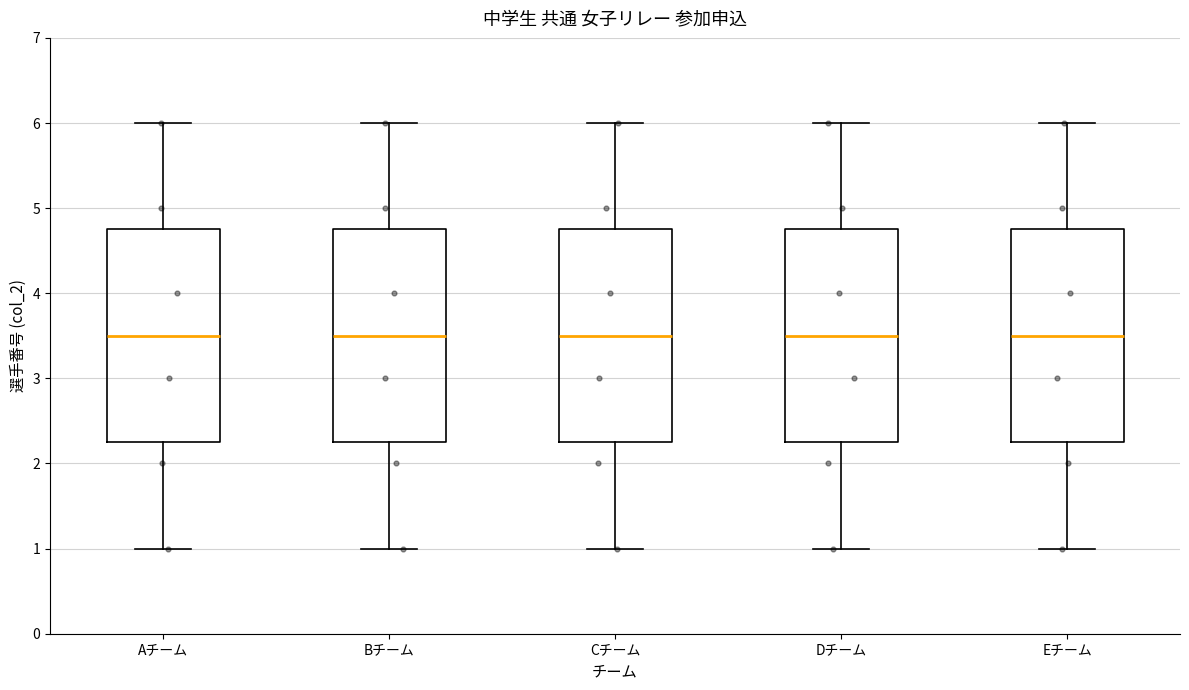

Where is the upper edge of the box for Bチーム on the y-axis? The values are not printed on the chart, so give them approximately, as read against the axis.

4.8